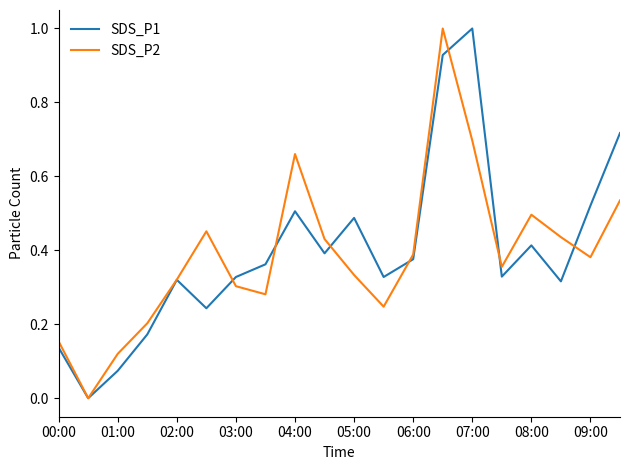

What is the maximum value shown in the chart?

1.0